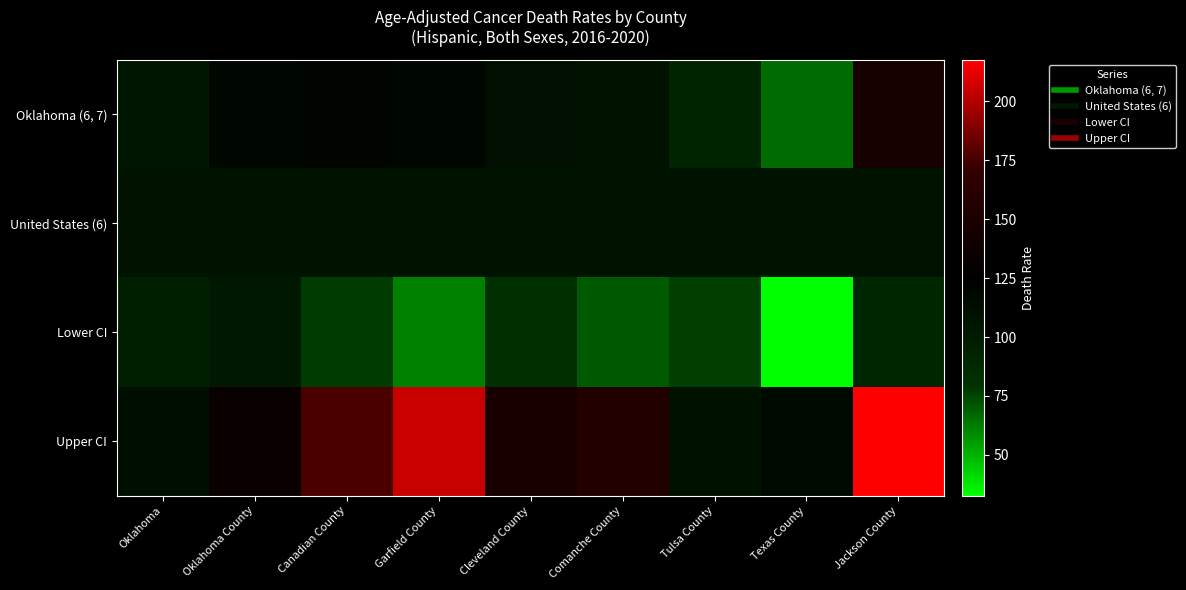

Between Texas County and Jackson County, which series saw the biggest shift?

Upper CI